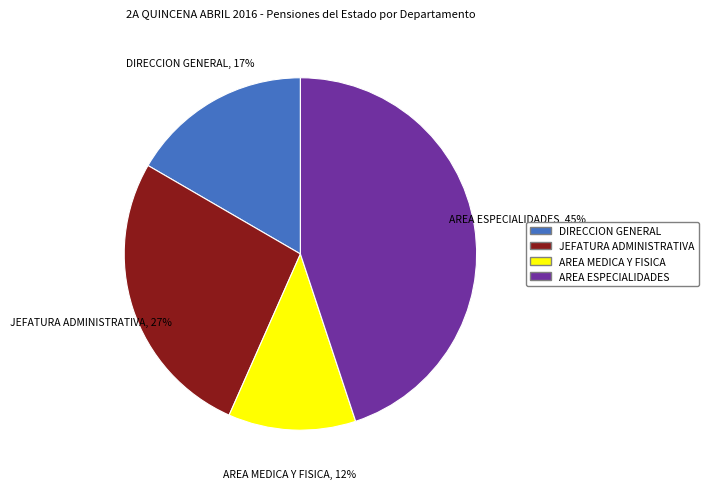

Between DIRECCION GENERAL and AREA ESPECIALIDADES, which is larger?

AREA ESPECIALIDADES